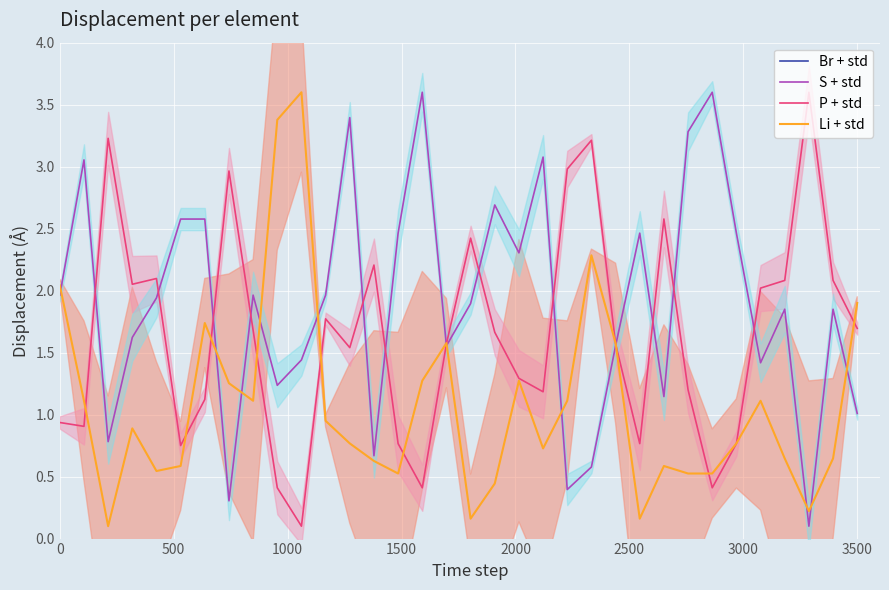

What position from the left is 2000?

5